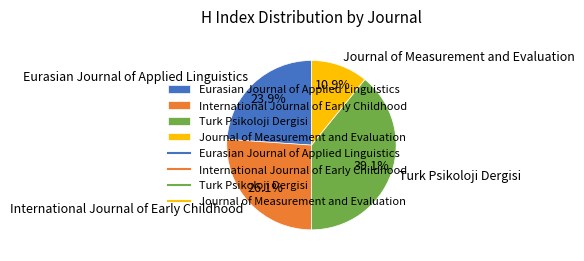

To the nearest percent, what is the combined percentage of Eurasian Journal of Applied Linguistics and Journal of Measurement and Evaluation?

35%